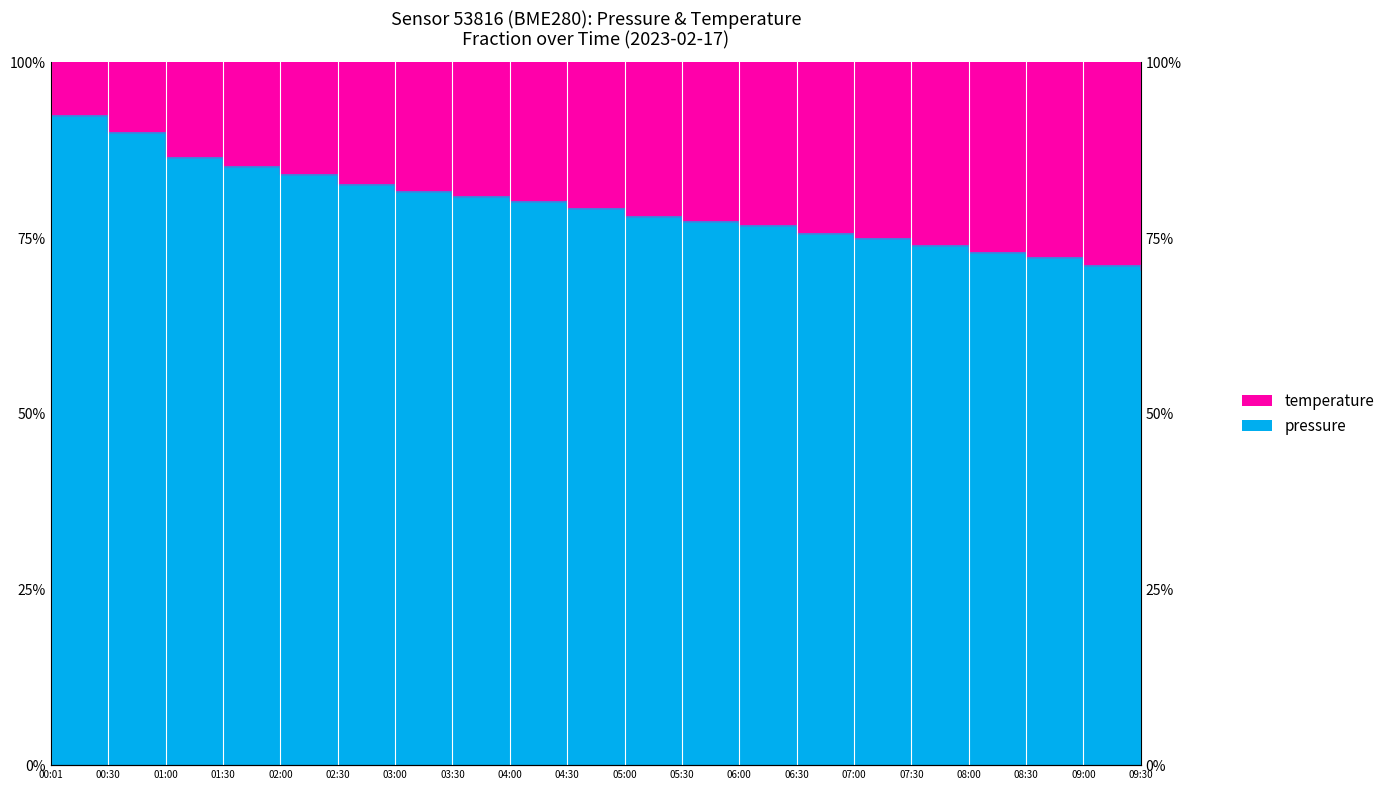

At which label does the data first exceed 79?

00:01